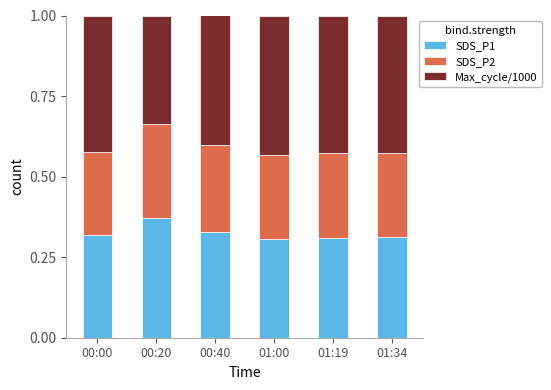

Is it true that SDS_P1 equals 0.3 at 01:34?

True